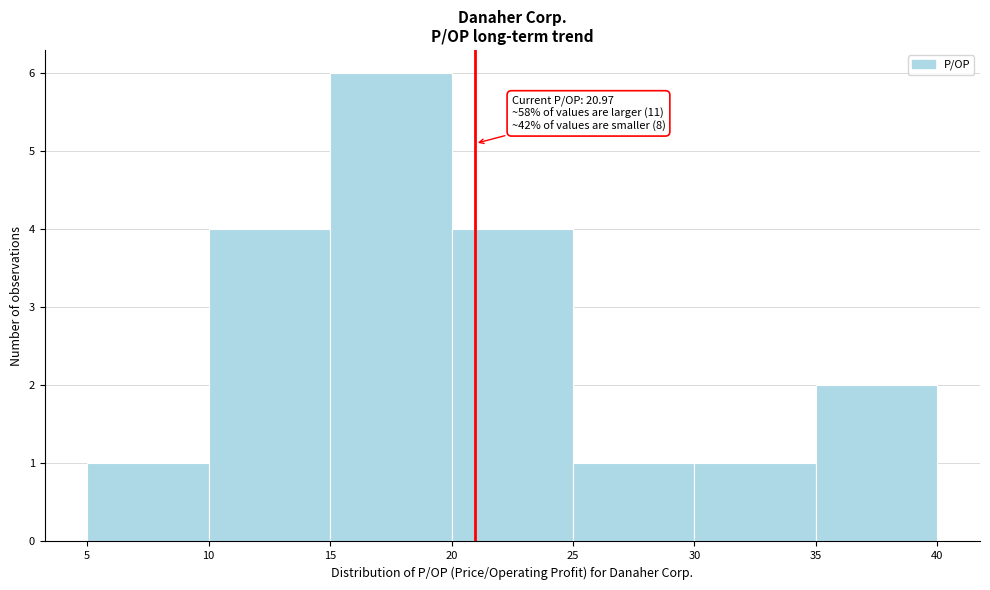

Over which range of the x-axis is the bar tallest?

15 to 20